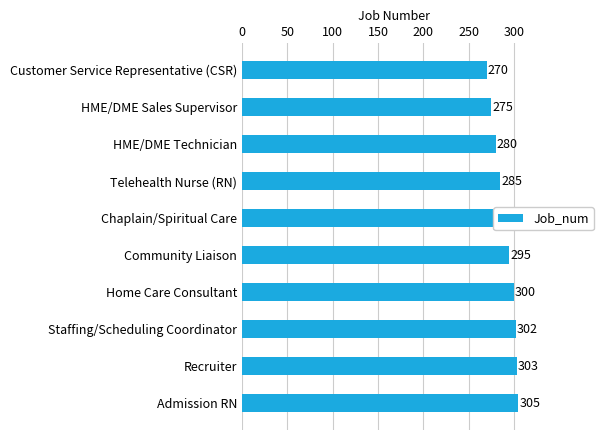

What is the approximate value at Chaplain/Spiritual Care?

290